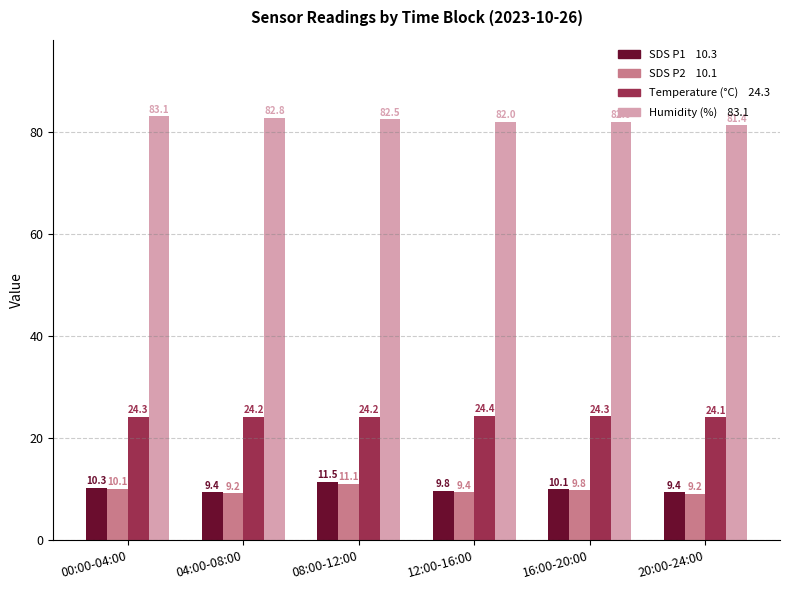

What is the minimum value shown in the chart?

9.2